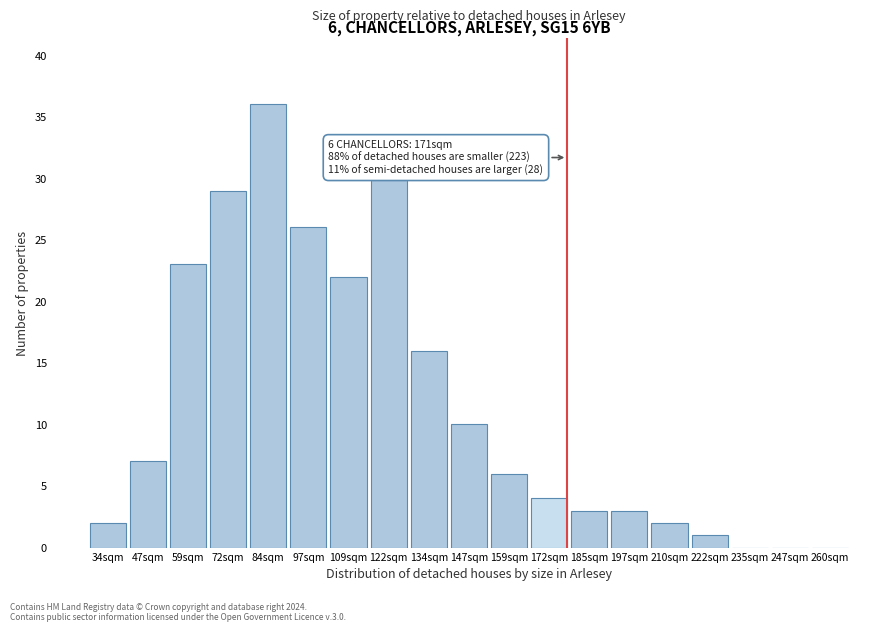

Reading right to left, what are all the values shown in this chart?

260sqm=0	247sqm=0	235sqm=0	222sqm=1	210sqm=2	197sqm=3	185sqm=3	172sqm=4	159sqm=6	147sqm=10	134sqm=16	122sqm=30	109sqm=22	97sqm=26	84sqm=36	72sqm=29	59sqm=23	47sqm=7	34sqm=2